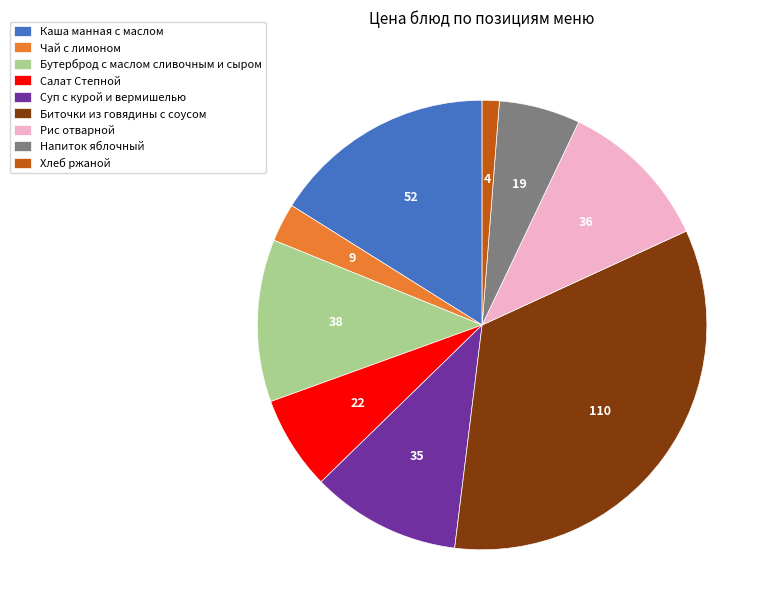

The Каша манная с маслом slice represents 16% of the pie. True or false?

True